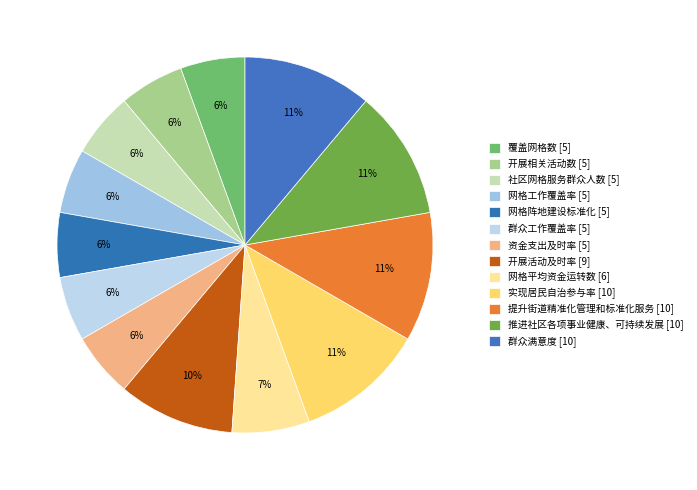

How many slices are in this pie chart?

13